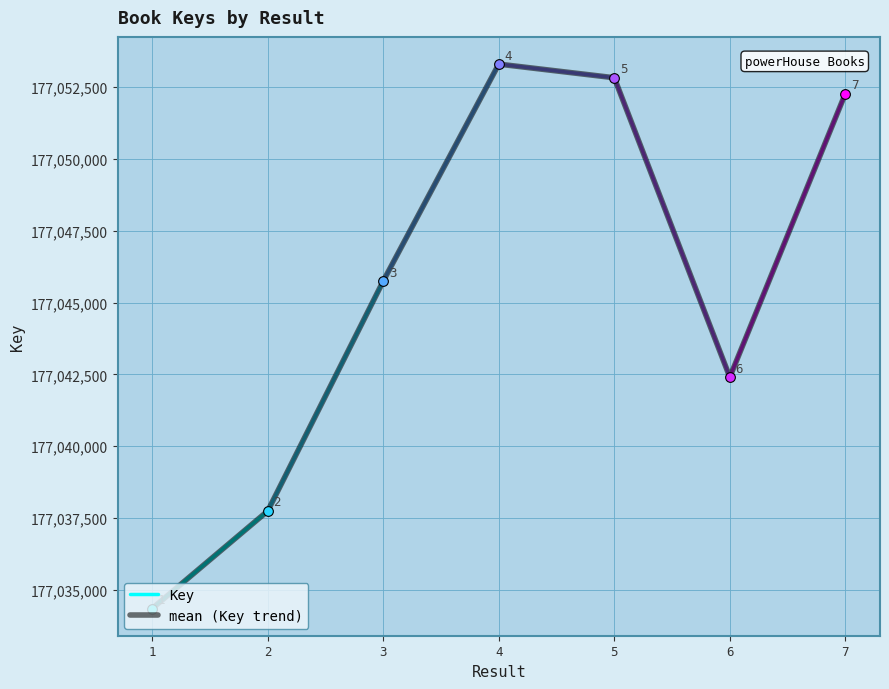

What is the minimum value shown in the chart?

177034344